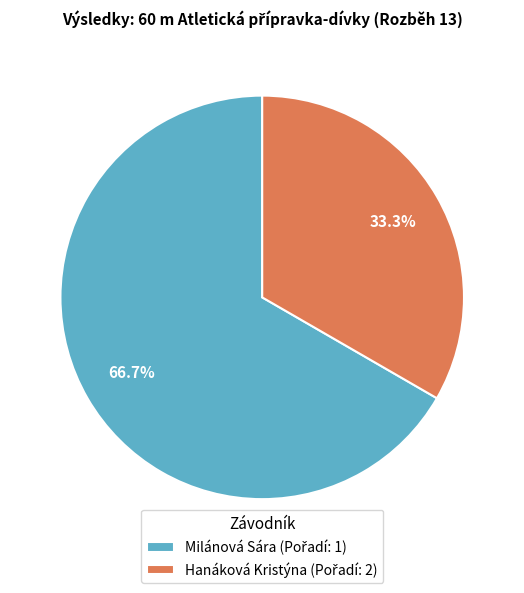

Does any single category account for the majority?

Yes